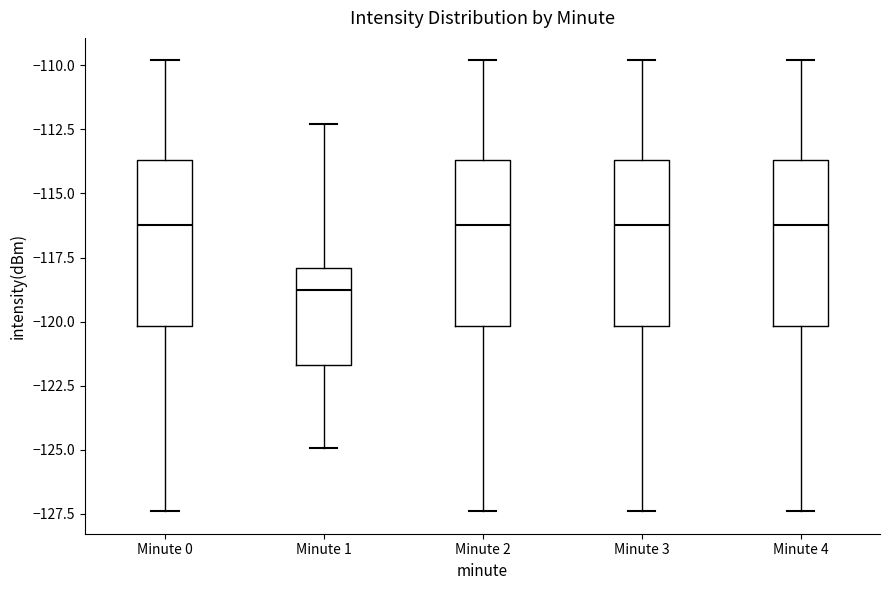

Reading left to right, read every box against the y-axis: the position of its median line, the range the box covers, and the ends of its whiskers. The values are not printed on the chart, so give them approximately, as read against the axis.

Minute 0: median -116.0, box -120.0 to -113.5, whiskers -127.5 to -110.0
Minute 1: median -119.0, box -121.5 to -118.0, whiskers -125.0 to -112.5
Minute 2: median -116.0, box -120.0 to -113.5, whiskers -127.5 to -110.0
Minute 3: median -116.0, box -120.0 to -113.5, whiskers -127.5 to -110.0
Minute 4: median -116.0, box -120.0 to -113.5, whiskers -127.5 to -110.0